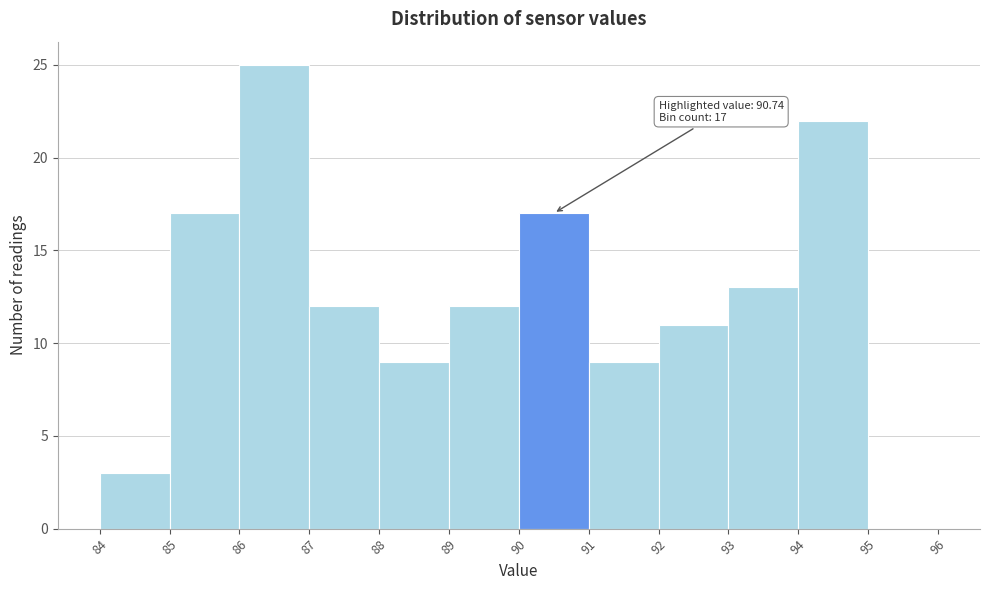

Over which range of the x-axis is the bar tallest?

86 to 87